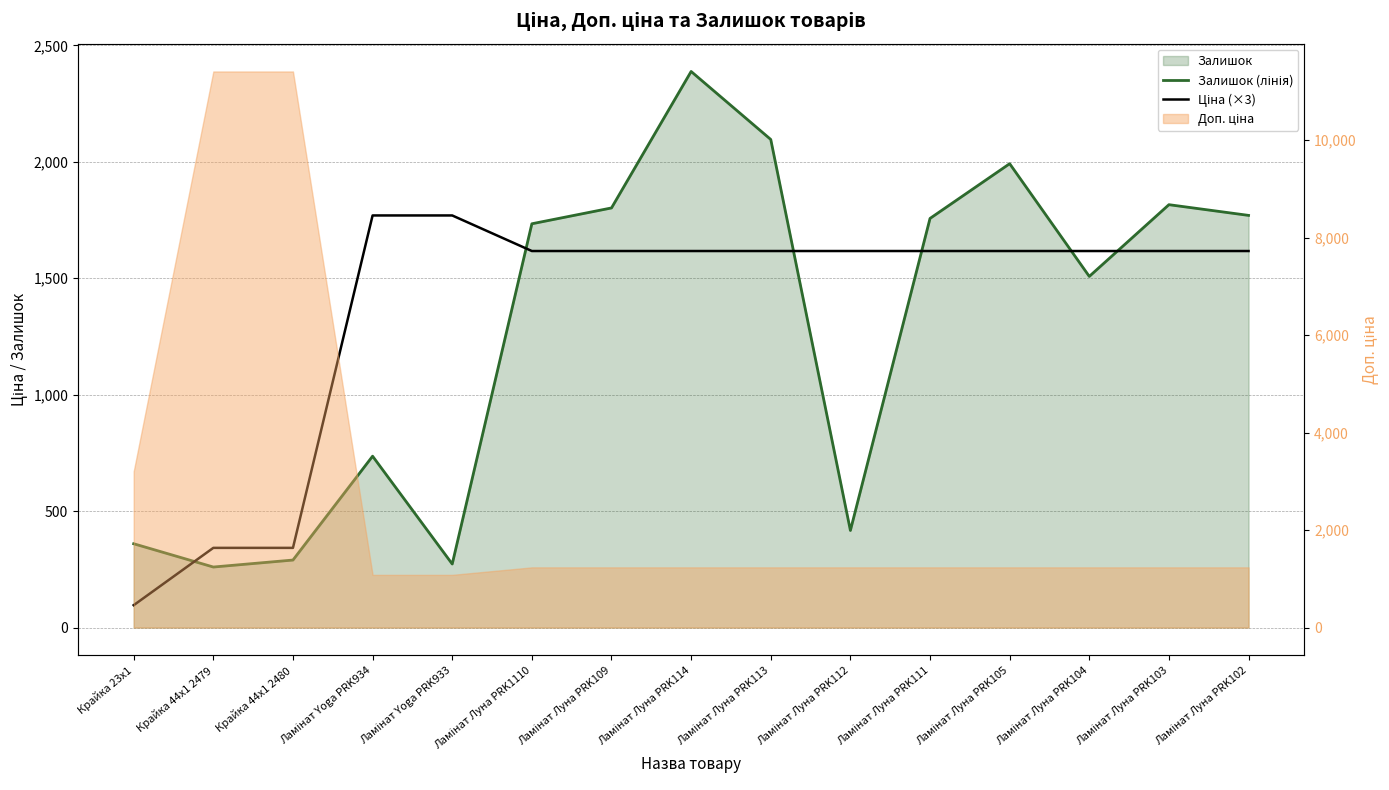

True or false: Ціна (×3) has more than 0 interior local peaks.

False